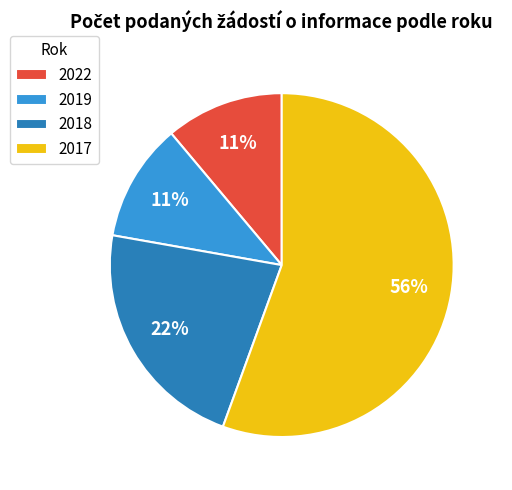

Which slice is the largest?

2017